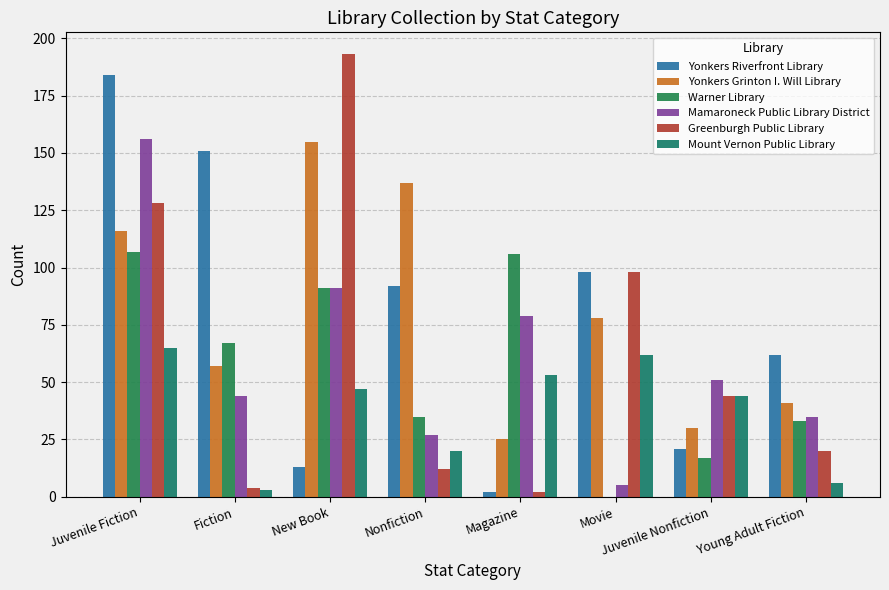

Count the number of categories in the chart.

8